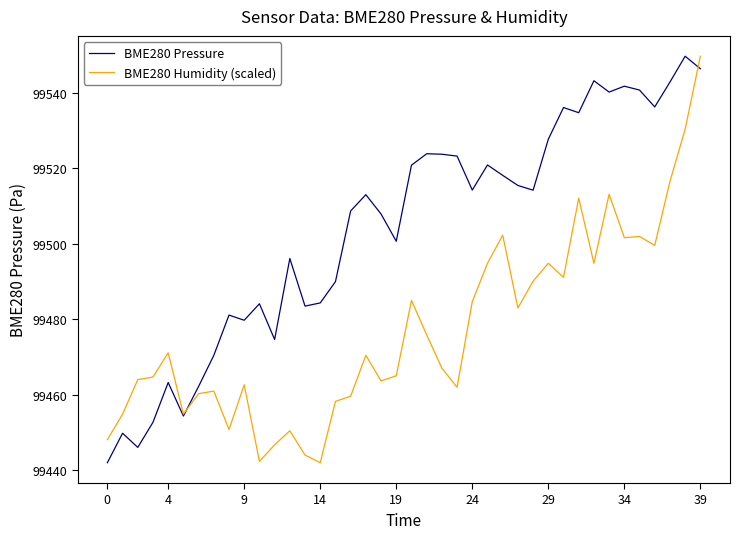

Which series has the largest total across all categories?

BME280 Pressure